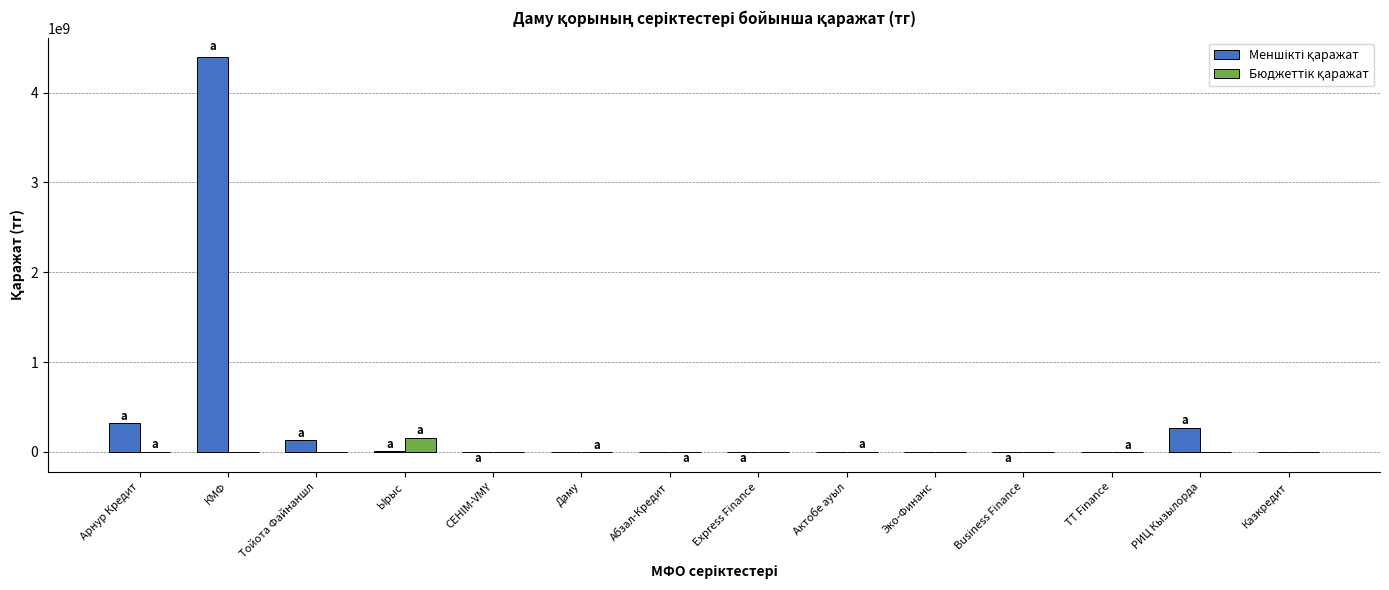

What is the total value across all series at РИЦ Кызылорда?

270563885.0